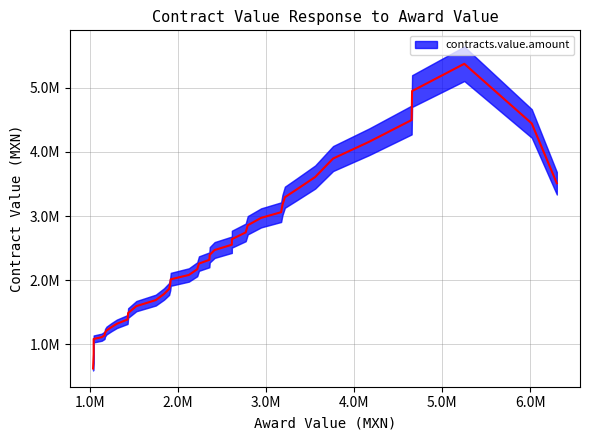

What is the minimum value shown in the chart?

1038600.0